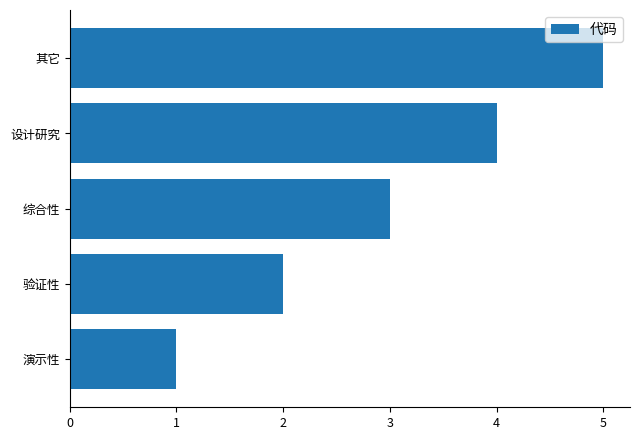

Rank the categories by value from highest to lowest.

其它, 设计研究, 综合性, 验证性, 演示性